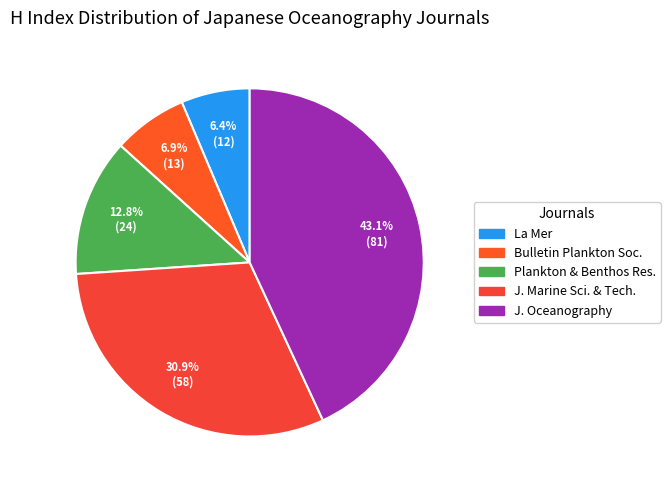

How many segments does this pie chart have?

5